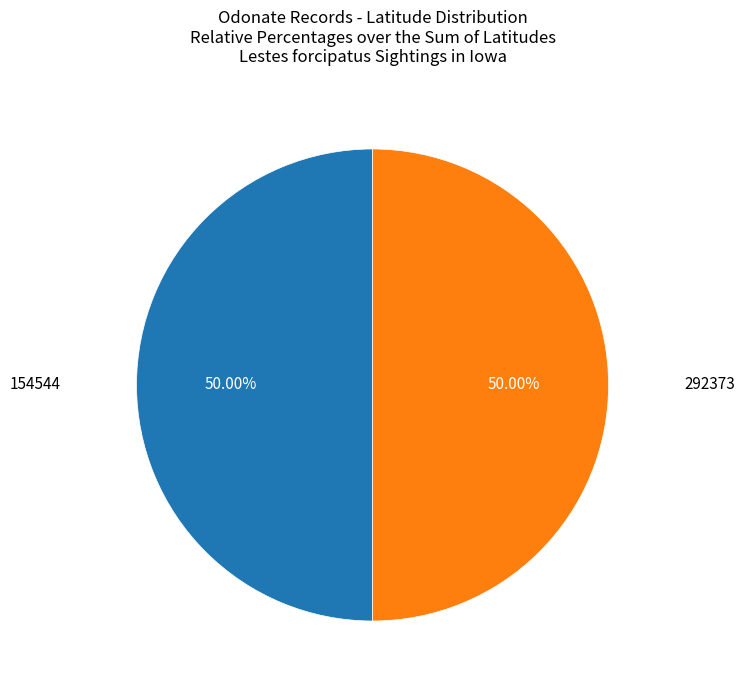

What is the ratio of the value at 154544 to the value at 292373?

1.0